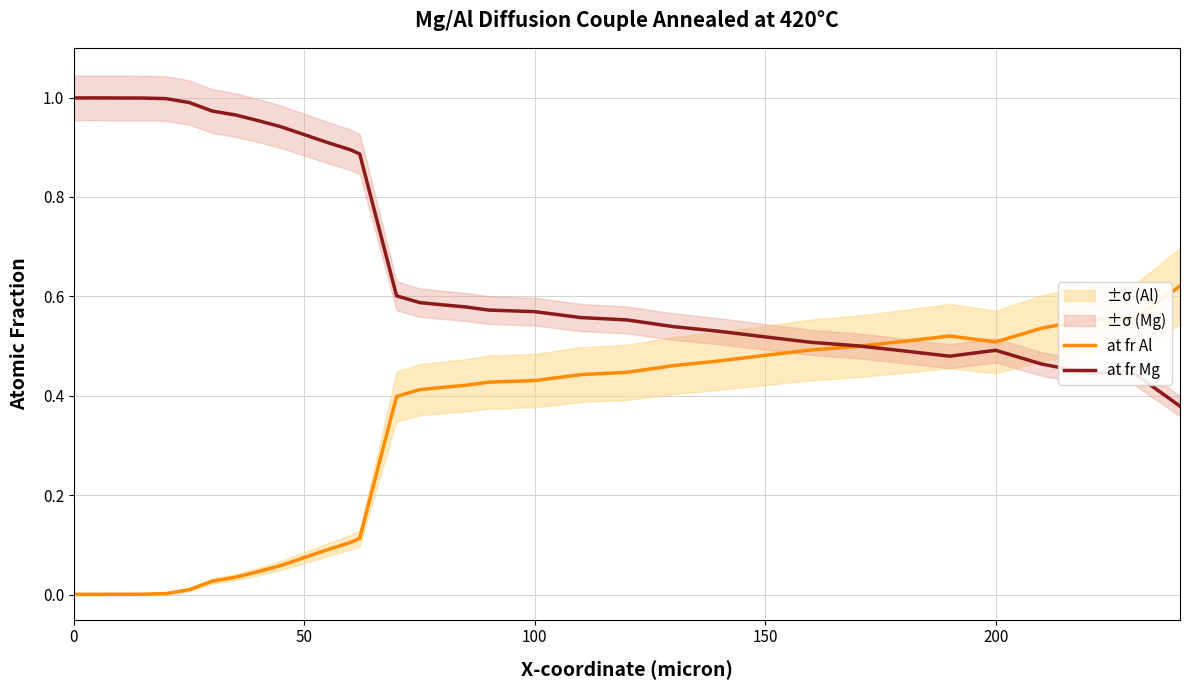

Which series ends up on top after the final intersection of at fr Mg and at fr Al?

at fr Al